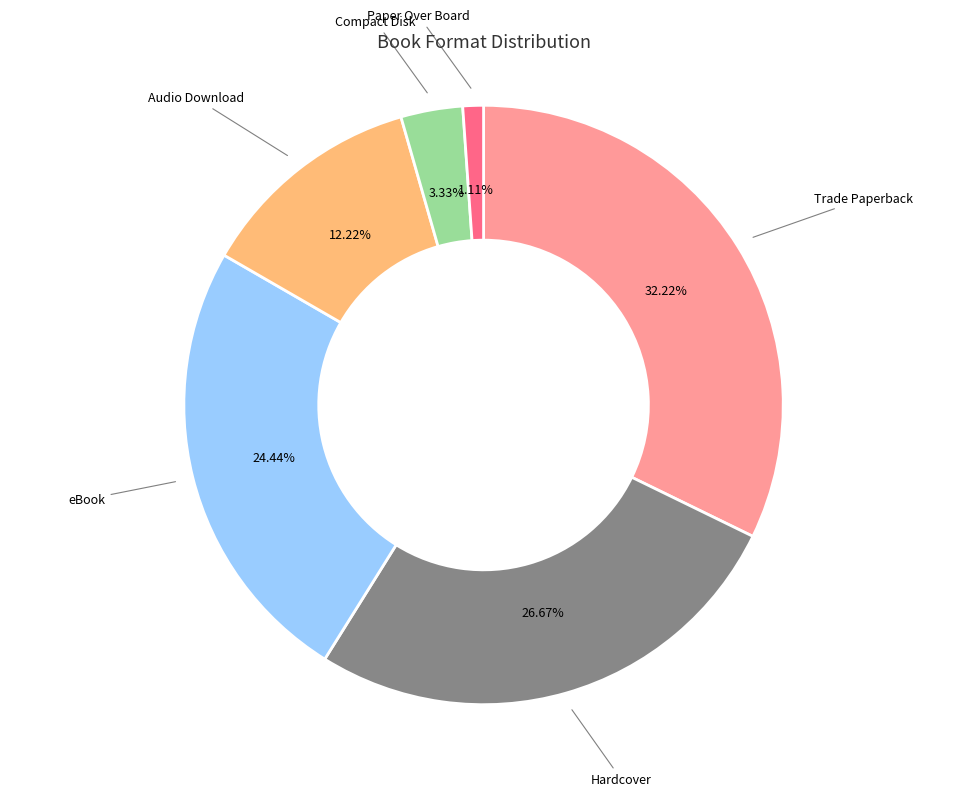

How many segments does this pie chart have?

6